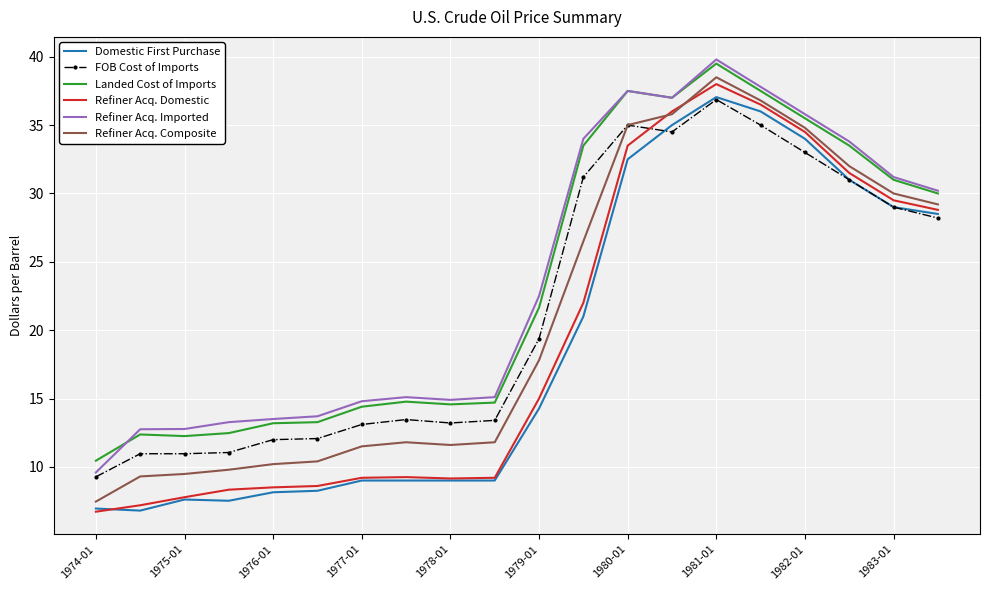

True or false: Refiner Acq. Composite and Refiner Acq. Imported intersect in this chart.

False